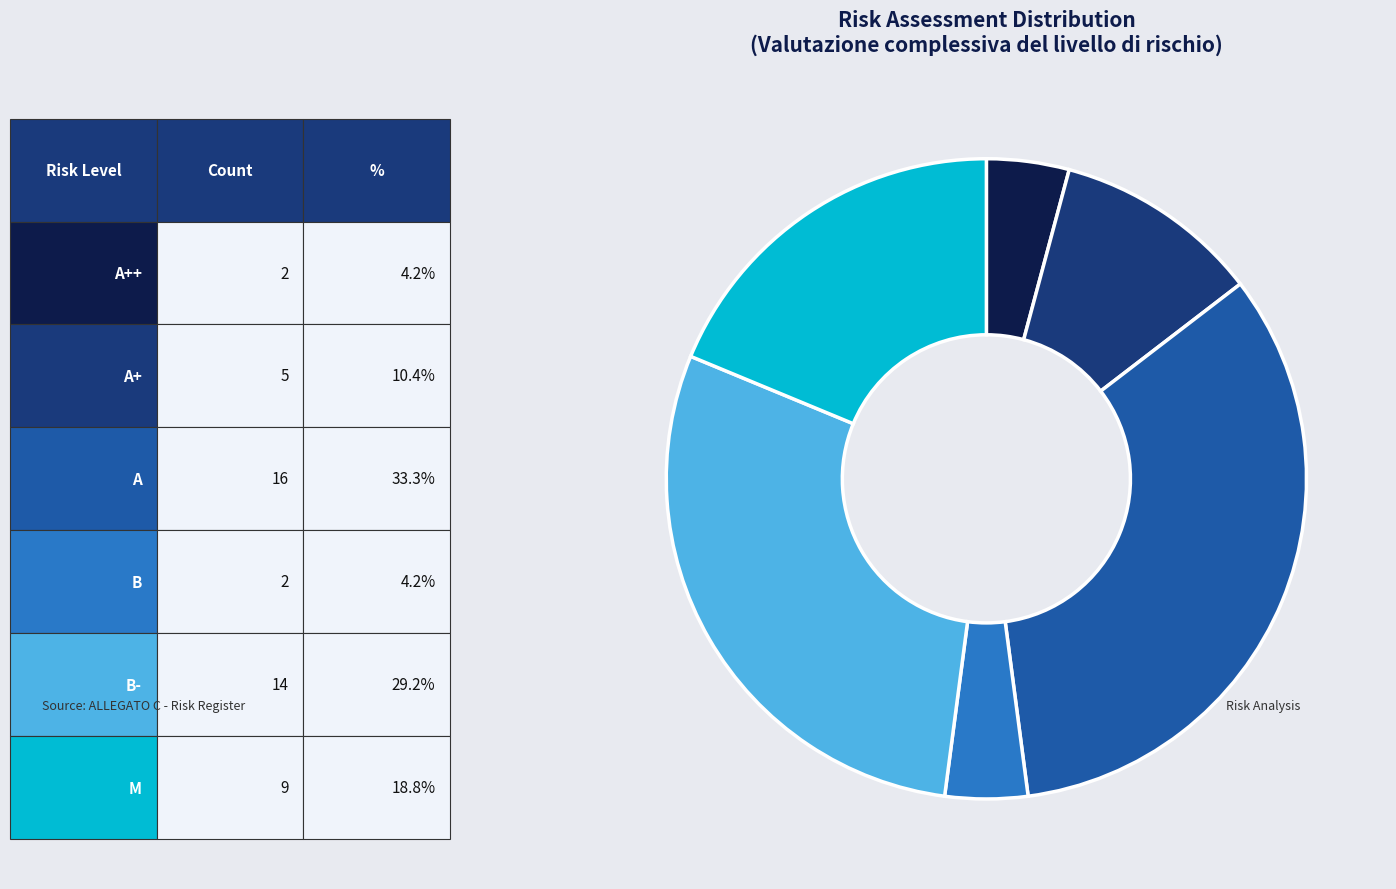

Does any single category account for the majority?

No